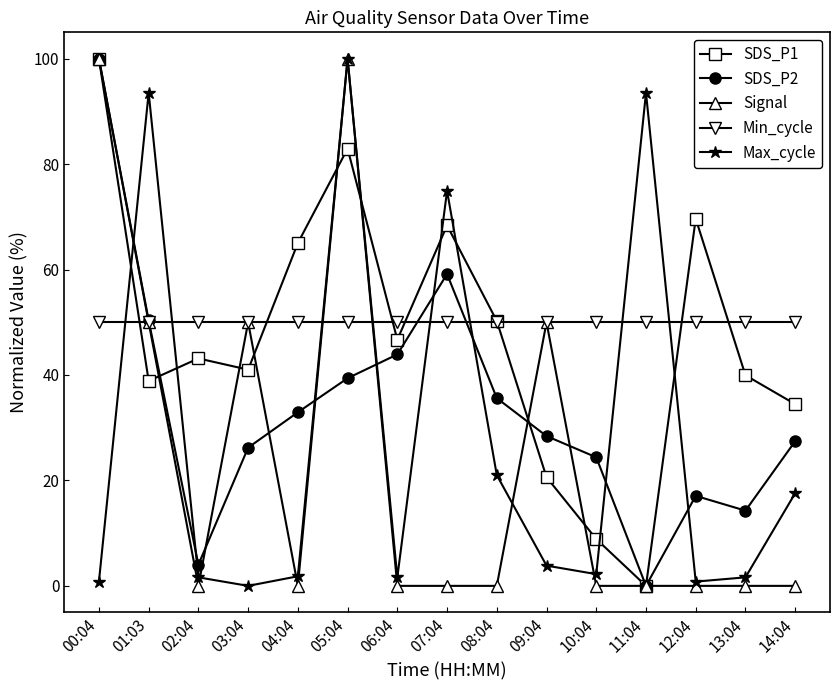

The SDS_P2 series shows 8.8 at 09:04. True or false?

False